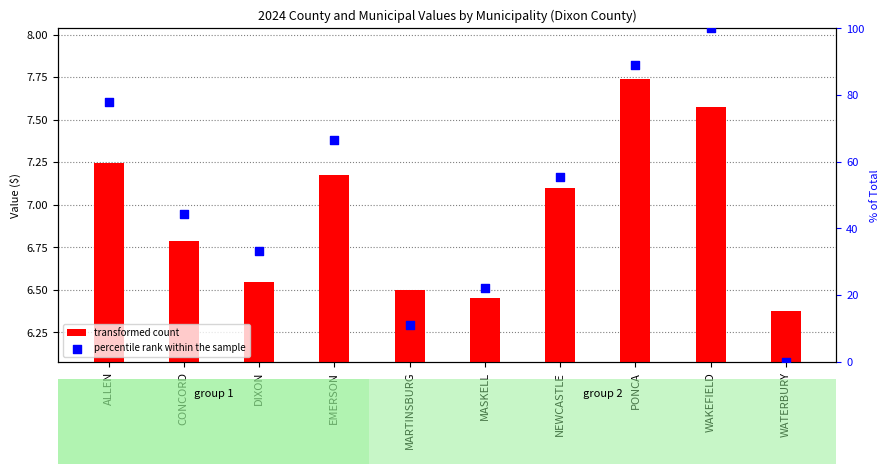

What are all the series names shown in the legend?

transformed count, percentile rank within the sample